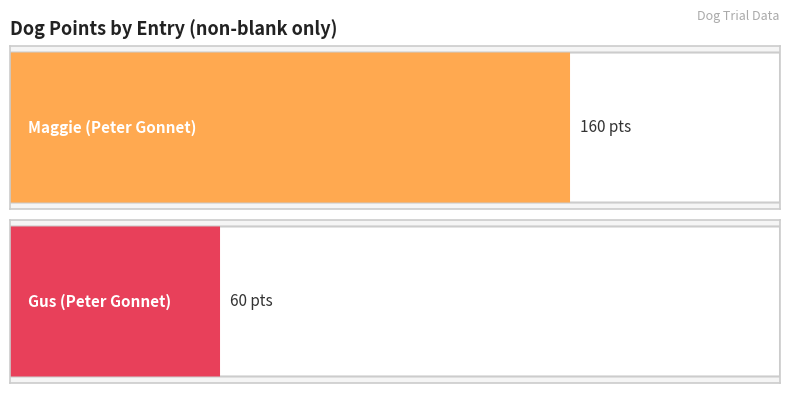

The chart shows a value of 262 at Maggie (Peter Gonnet). True or false?

False